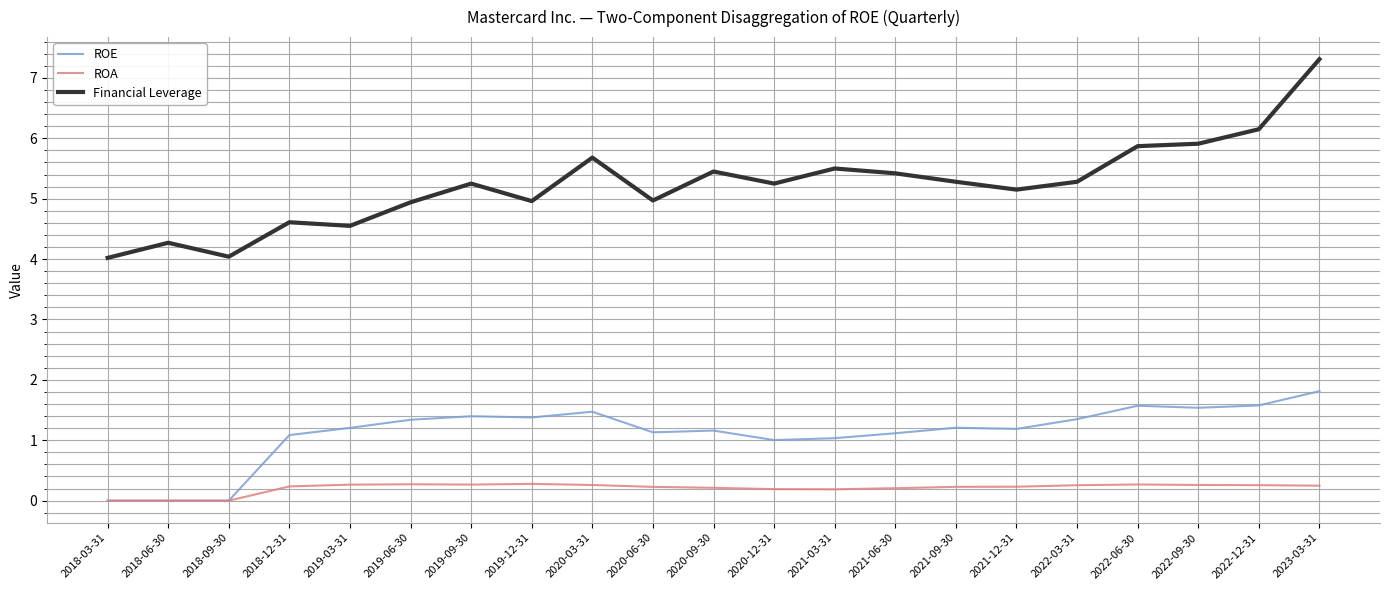

What position from the left is 2021-12-31?

16